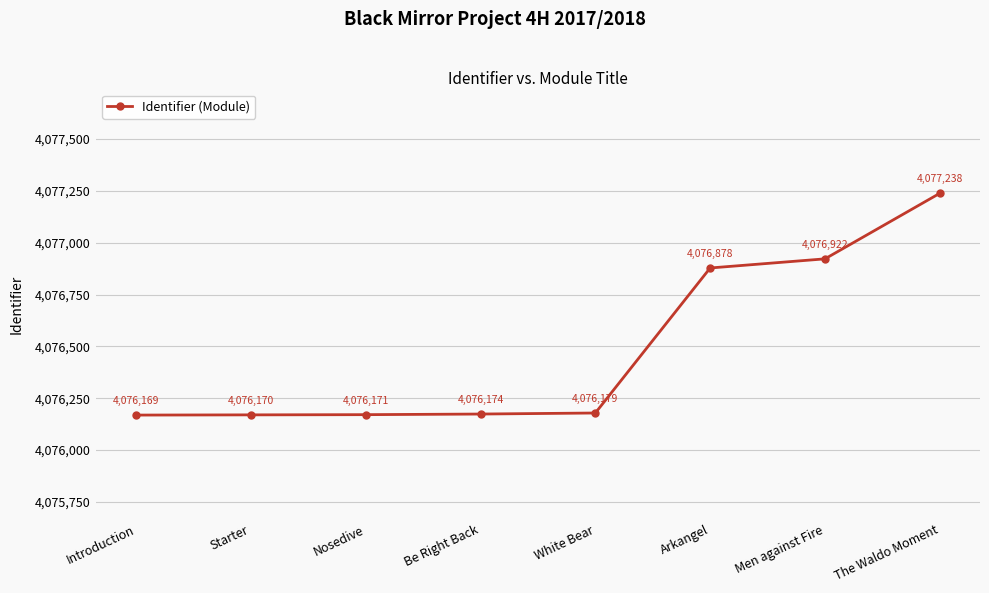

Reading left to right, extract all data points from this chart.

4076169	4076170	4076171	4076174	4076179	4076878	4076922	4077238